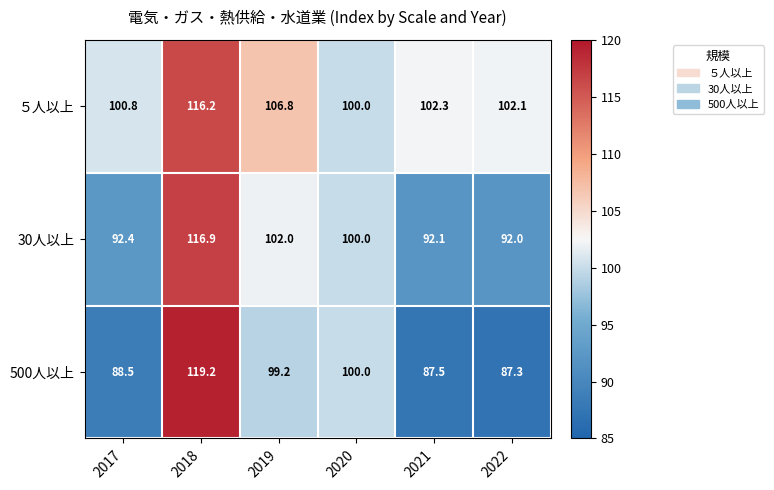

Which series has the widest spread of values?

500人以上